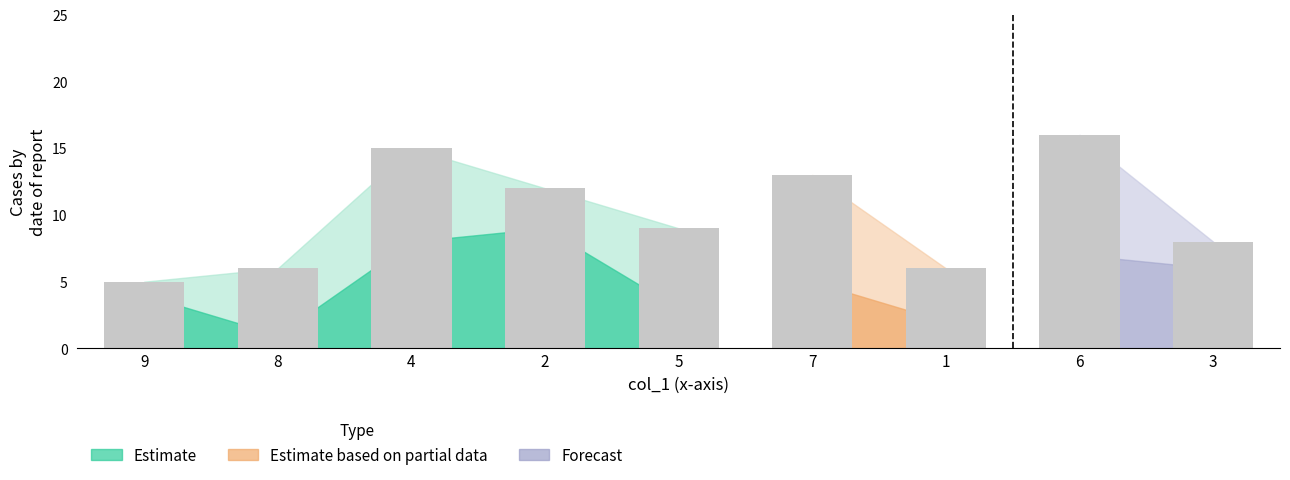

The col_8 series shows 0 at 6. True or false?

False